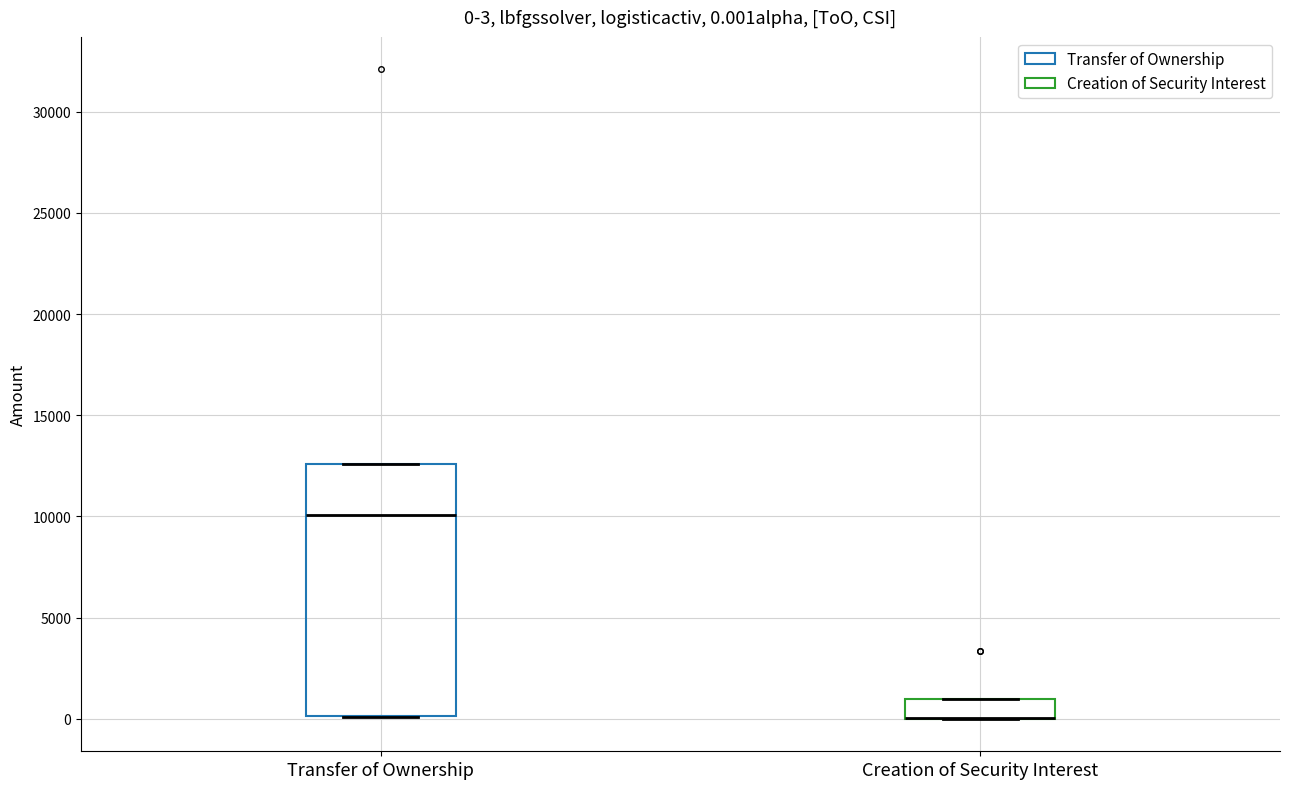

Comparing the boxes themselves (not the whiskers), which one is the tallest?

Transfer of Ownership